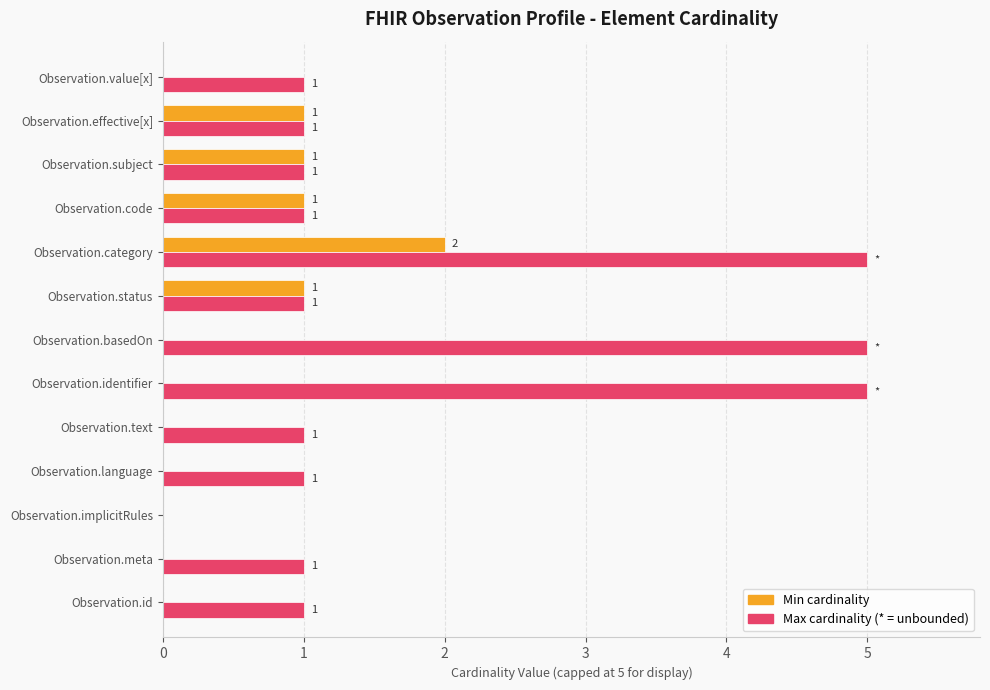

What is the greatest value displayed?

5